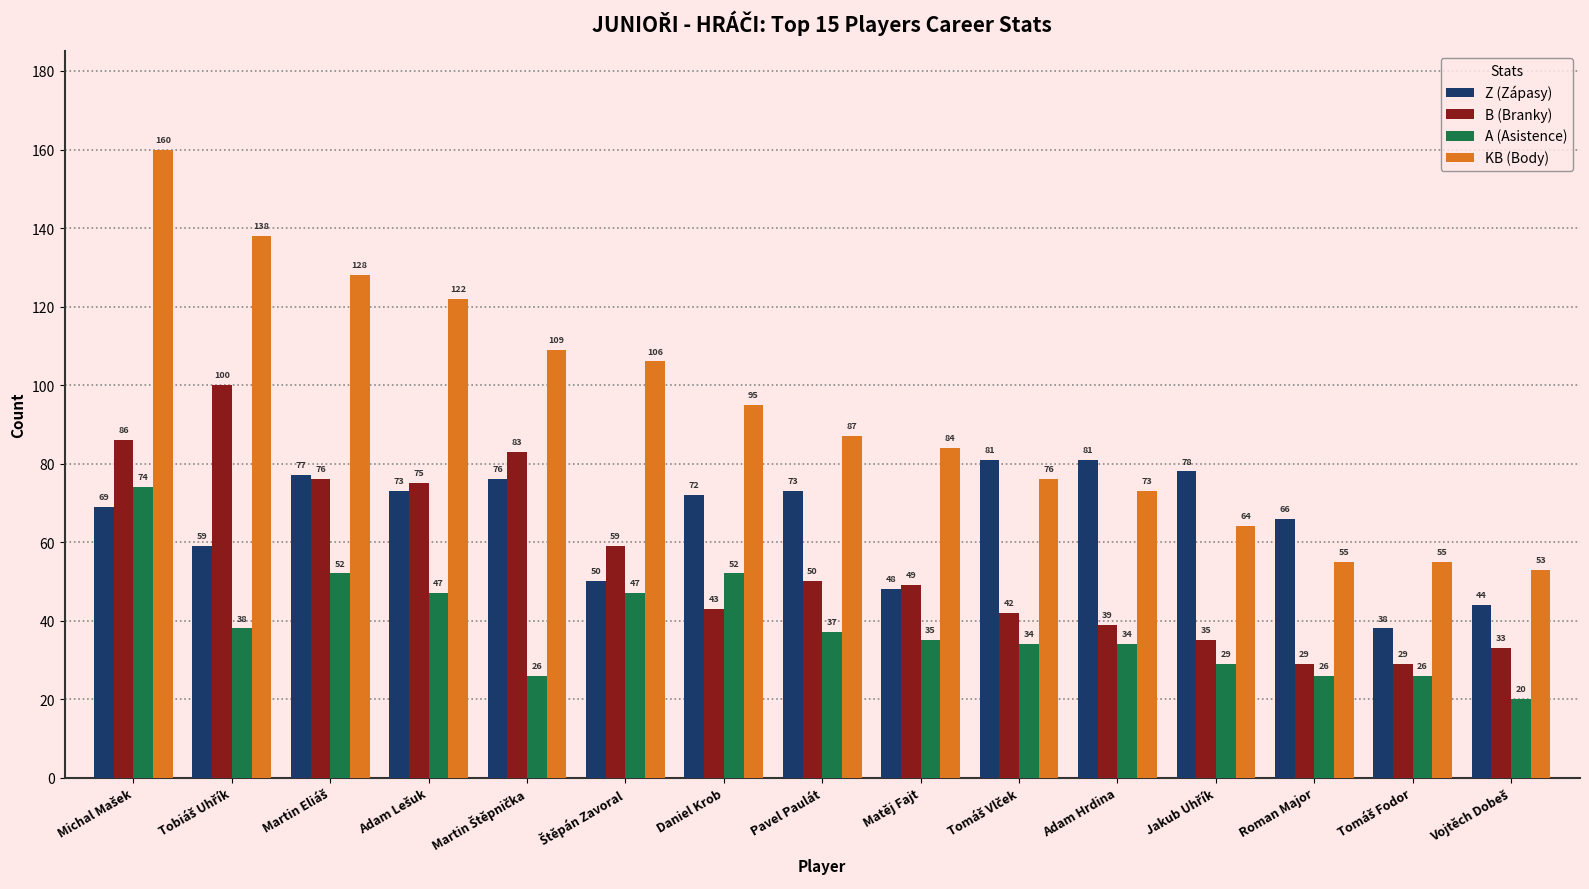

What is the smallest value displayed?

20